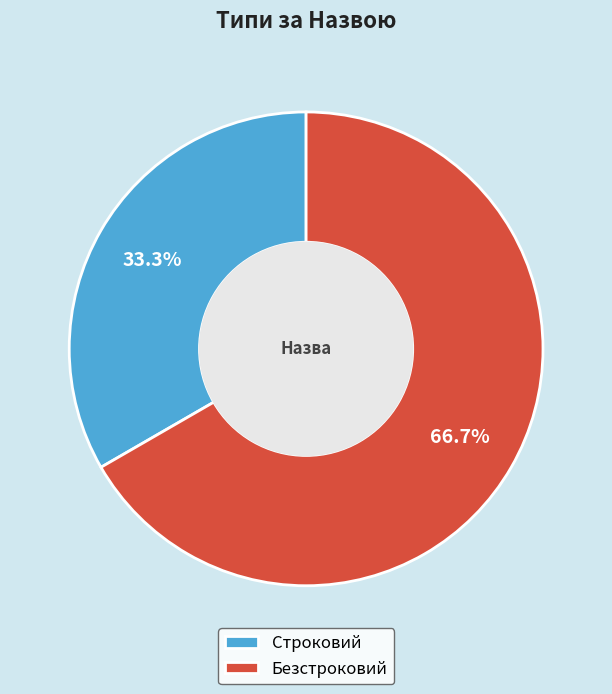

Which slice is the largest?

Безстроковий